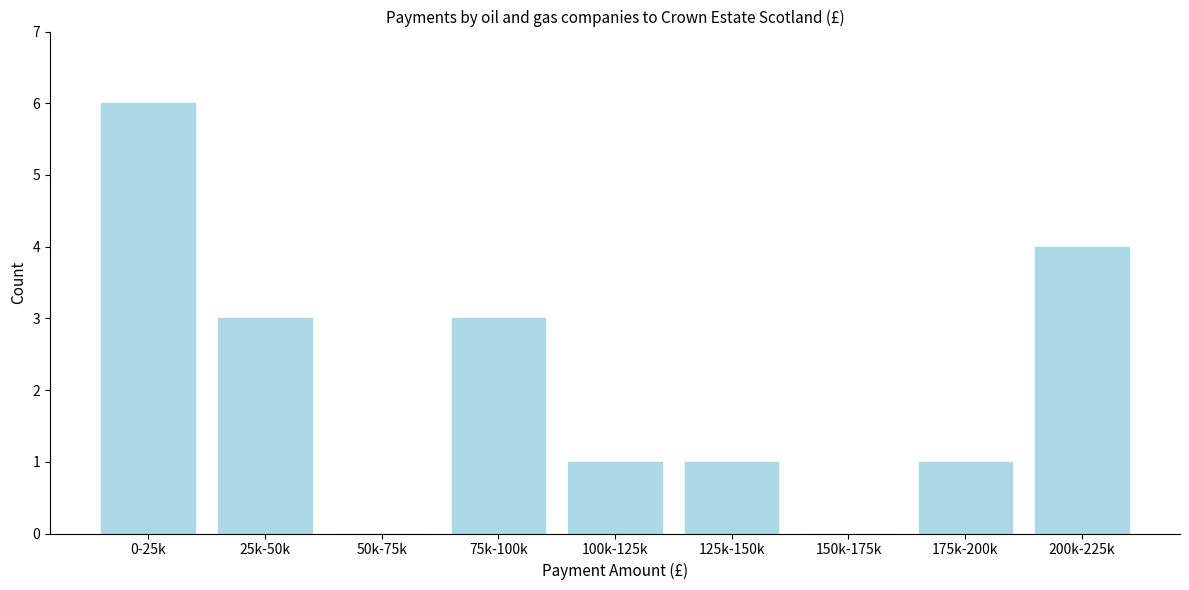

Reading right to left, list all the values displayed in this chart.

200k-225k=4	175k-200k=1	150k-175k=0	125k-150k=1	100k-125k=1	75k-100k=3	50k-75k=0	25k-50k=3	0-25k=6